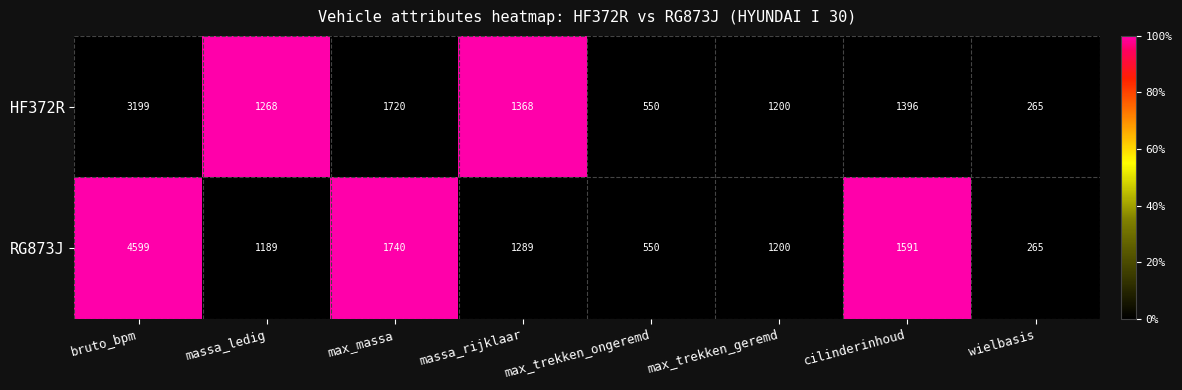

Which series has the largest total across all categories?

RG873J